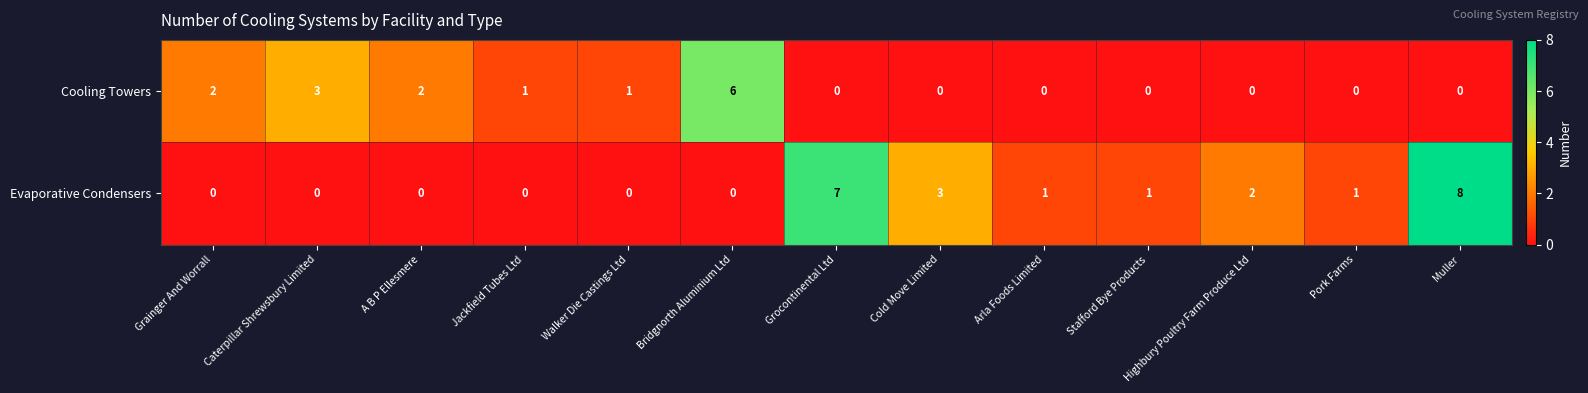

How many series are shown in this chart?

2